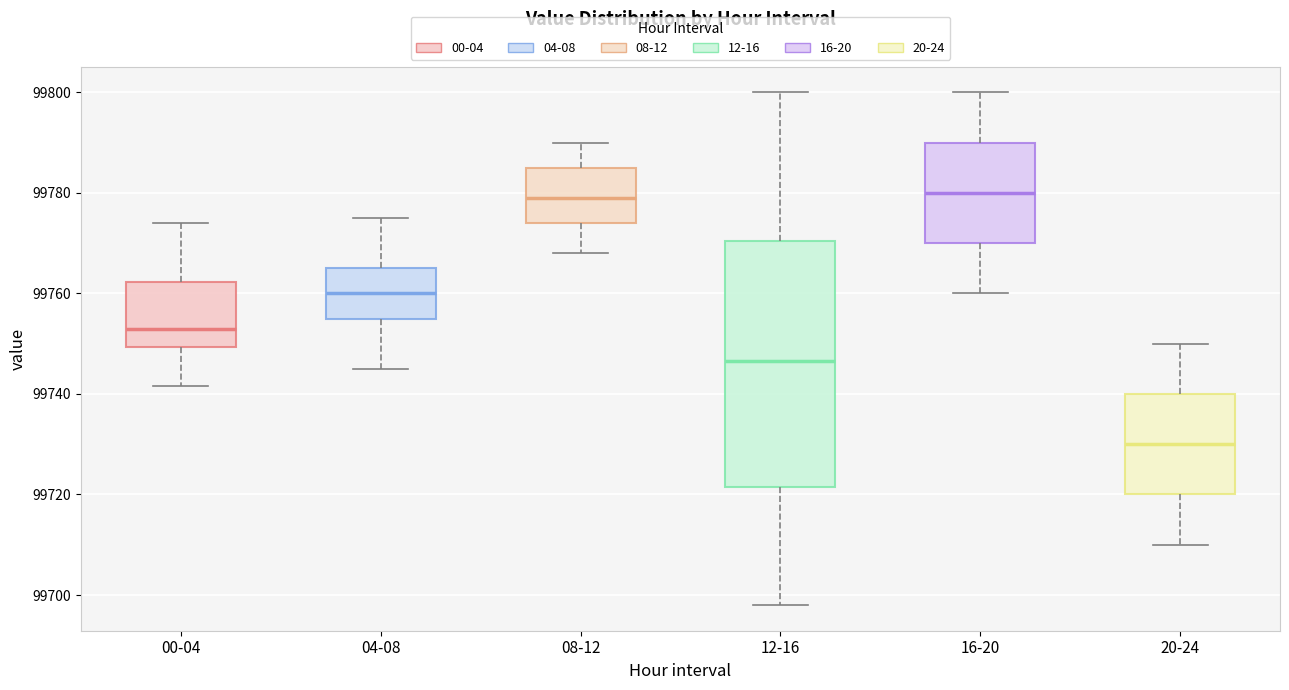

Which box is the tallest, from its lower edge to its upper edge?

12-16